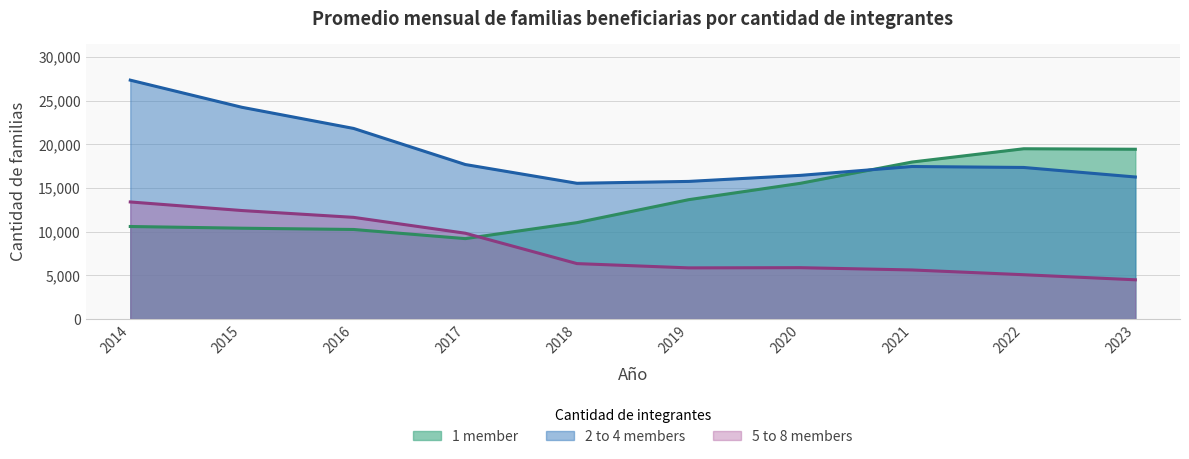

Rank the series by their maximum value, from lowest to highest.

5 to 8 members, 1 member, 2 to 4 members